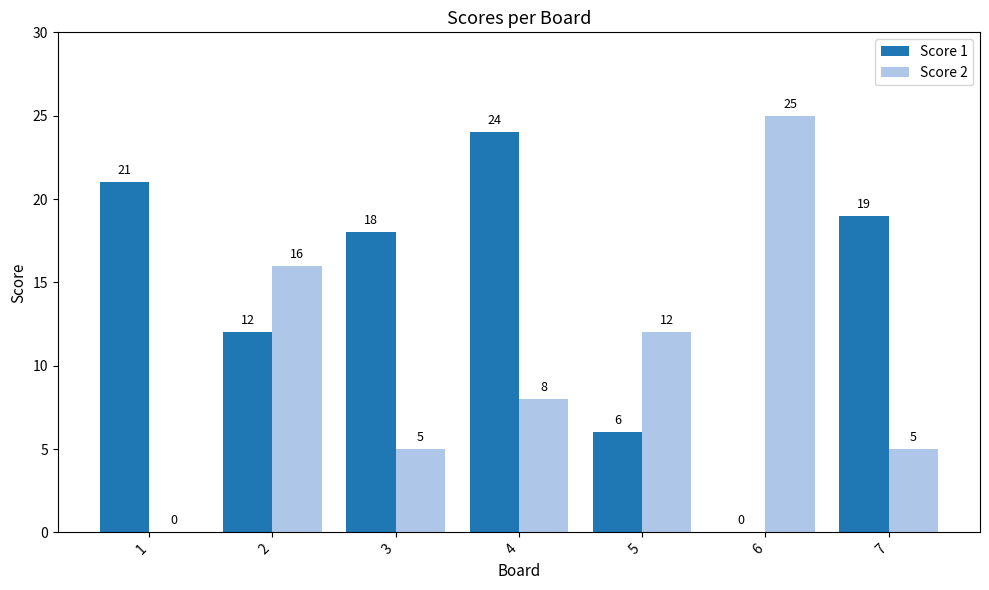

Is the value of Score 1 at 1 greater than the value of Score 2 at 1?

Yes